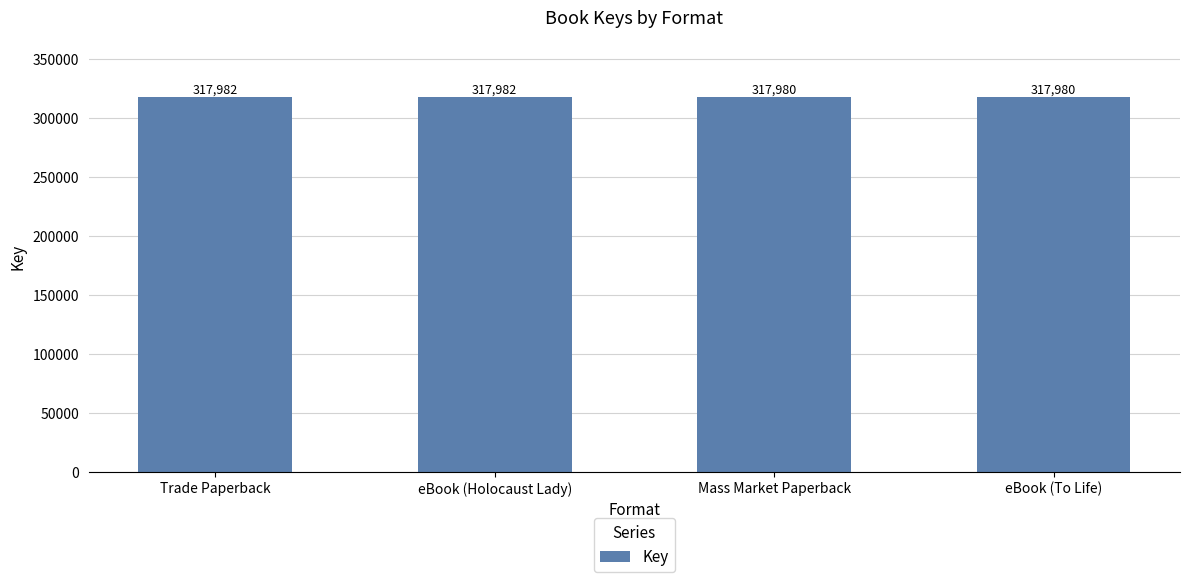

How many bars are there in total?

4